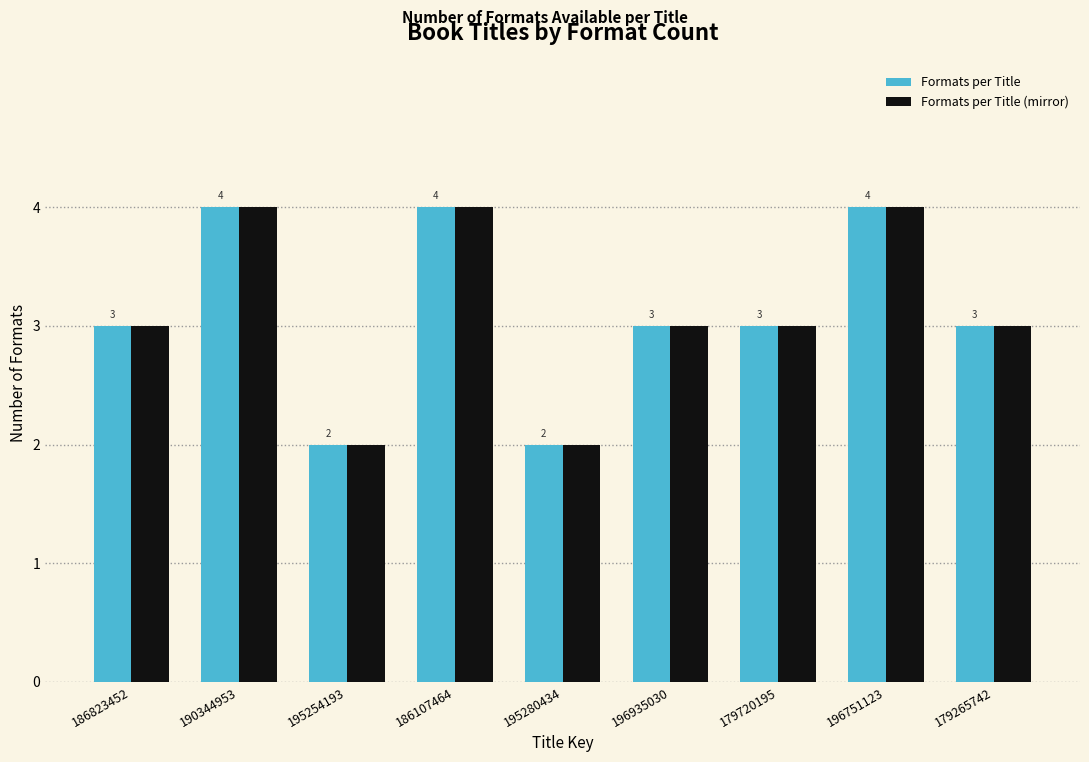

Reading right to left, transcribe all the data shown in this chart.

Formats per Title: 179265742=3	196751123=4	179720195=3	196935030=3	195280434=2	186107464=4	195254193=2	190344953=4	186823452=3
Formats per Title (mirror): 179265742=3	196751123=4	179720195=3	196935030=3	195280434=2	186107464=4	195254193=2	190344953=4	186823452=3